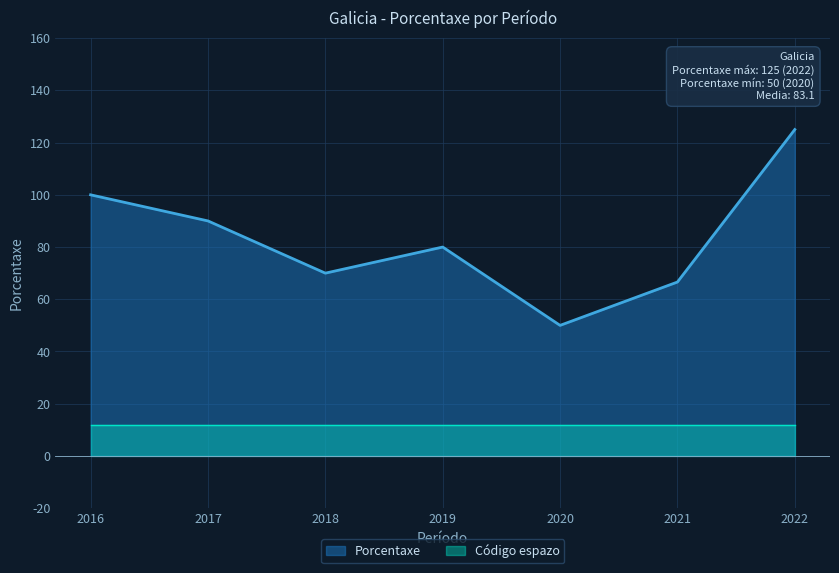

Rank the categories by value from highest to lowest.

2022, 2016, 2017, 2019, 2018, 2021, 2020